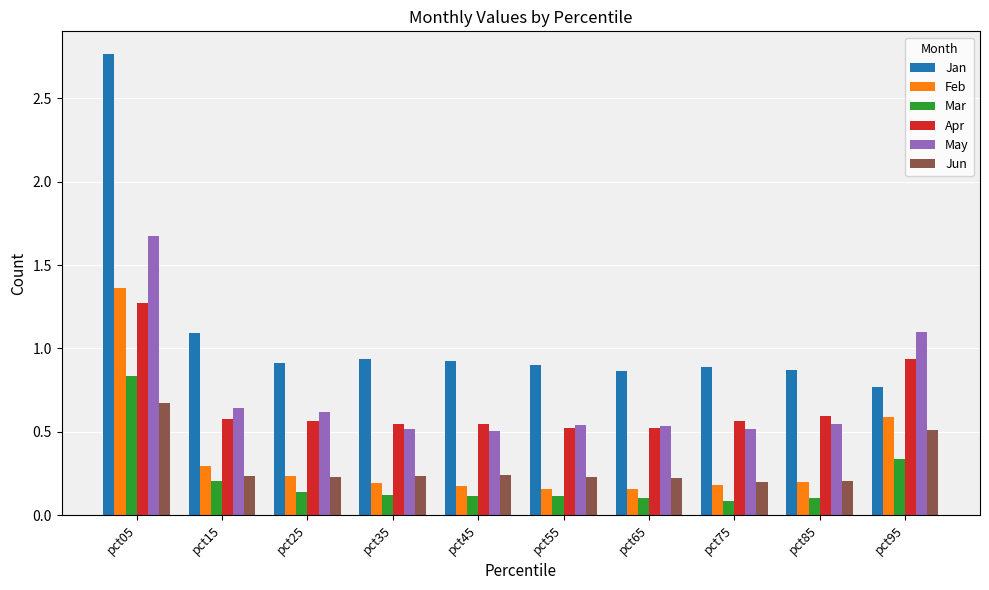

What are all the series names shown in the legend?

Jan, Feb, Mar, Apr, May, Jun